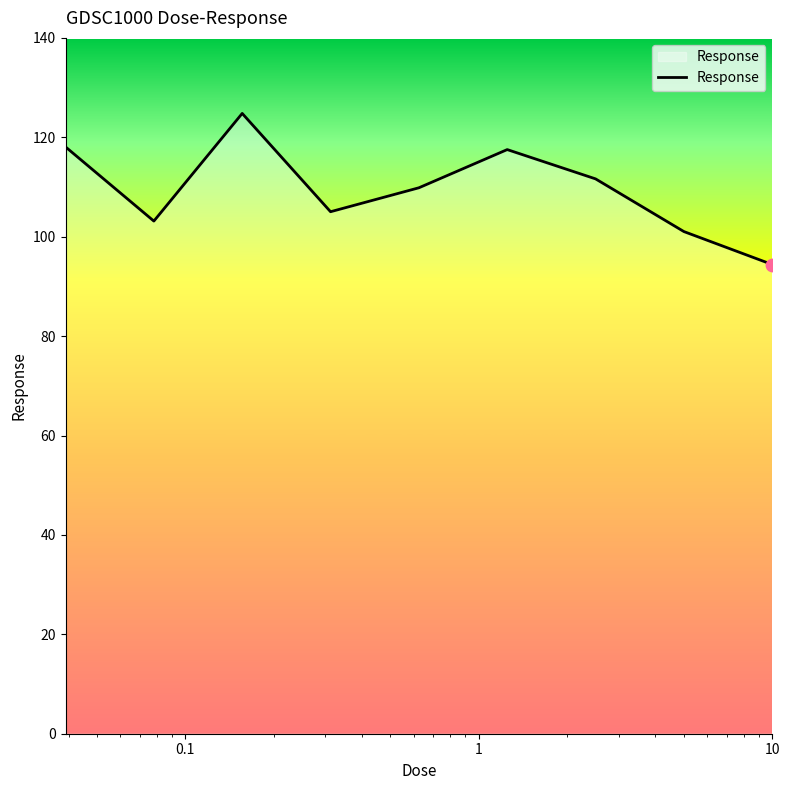

What is the minimum value shown in the chart?

94.4